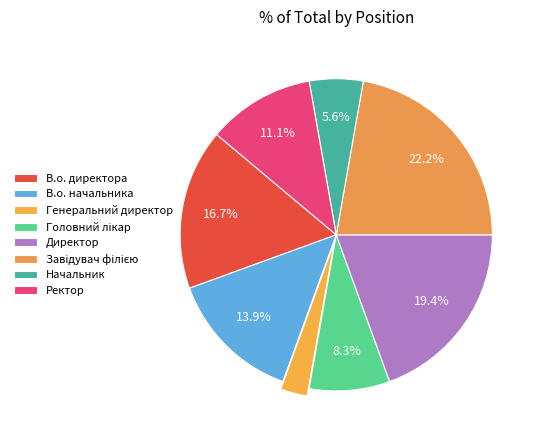

How many segments does this pie chart have?

8